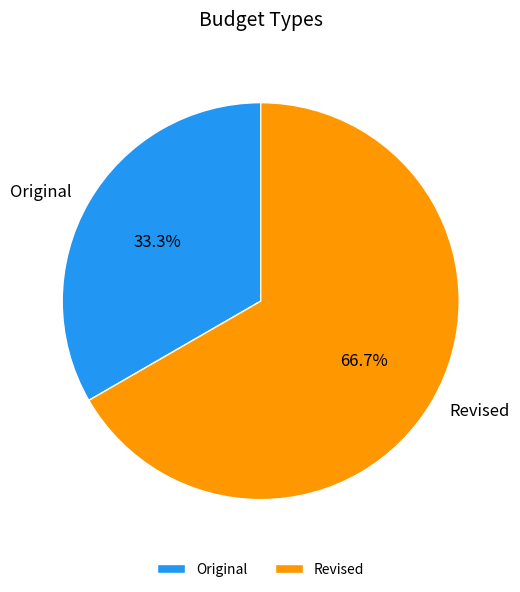

How many slices are in this pie chart?

2